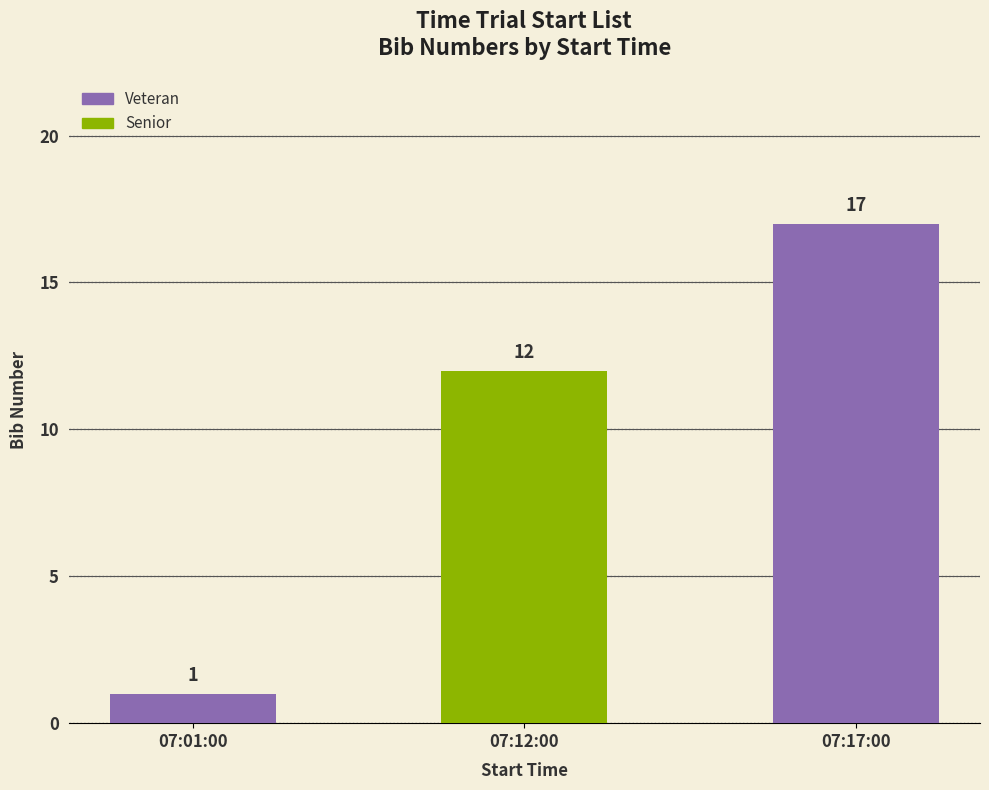

What is the greatest value displayed?

17